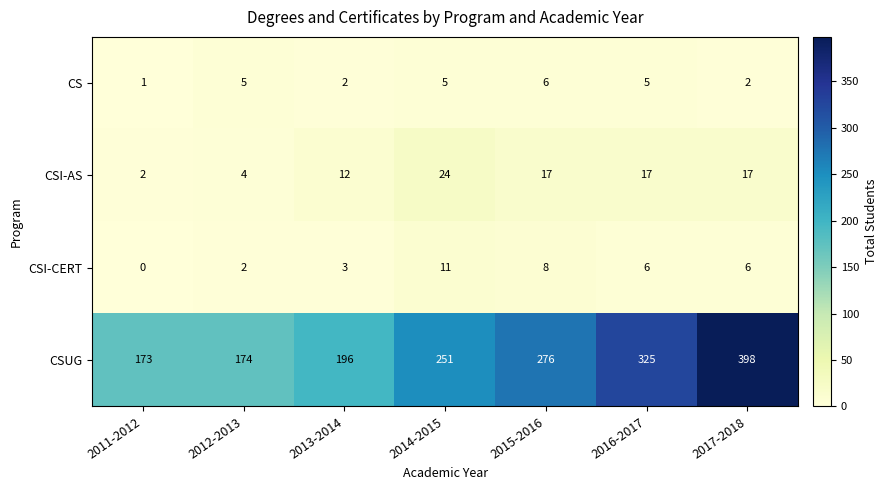

List the series in order of their peak value, highest first.

CSUG, CSI-AS, CSI-CERT, CS